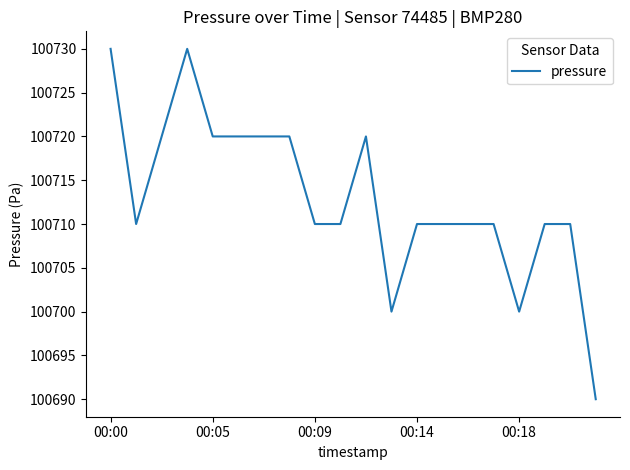

What is the difference between the maximum and minimum values?

40